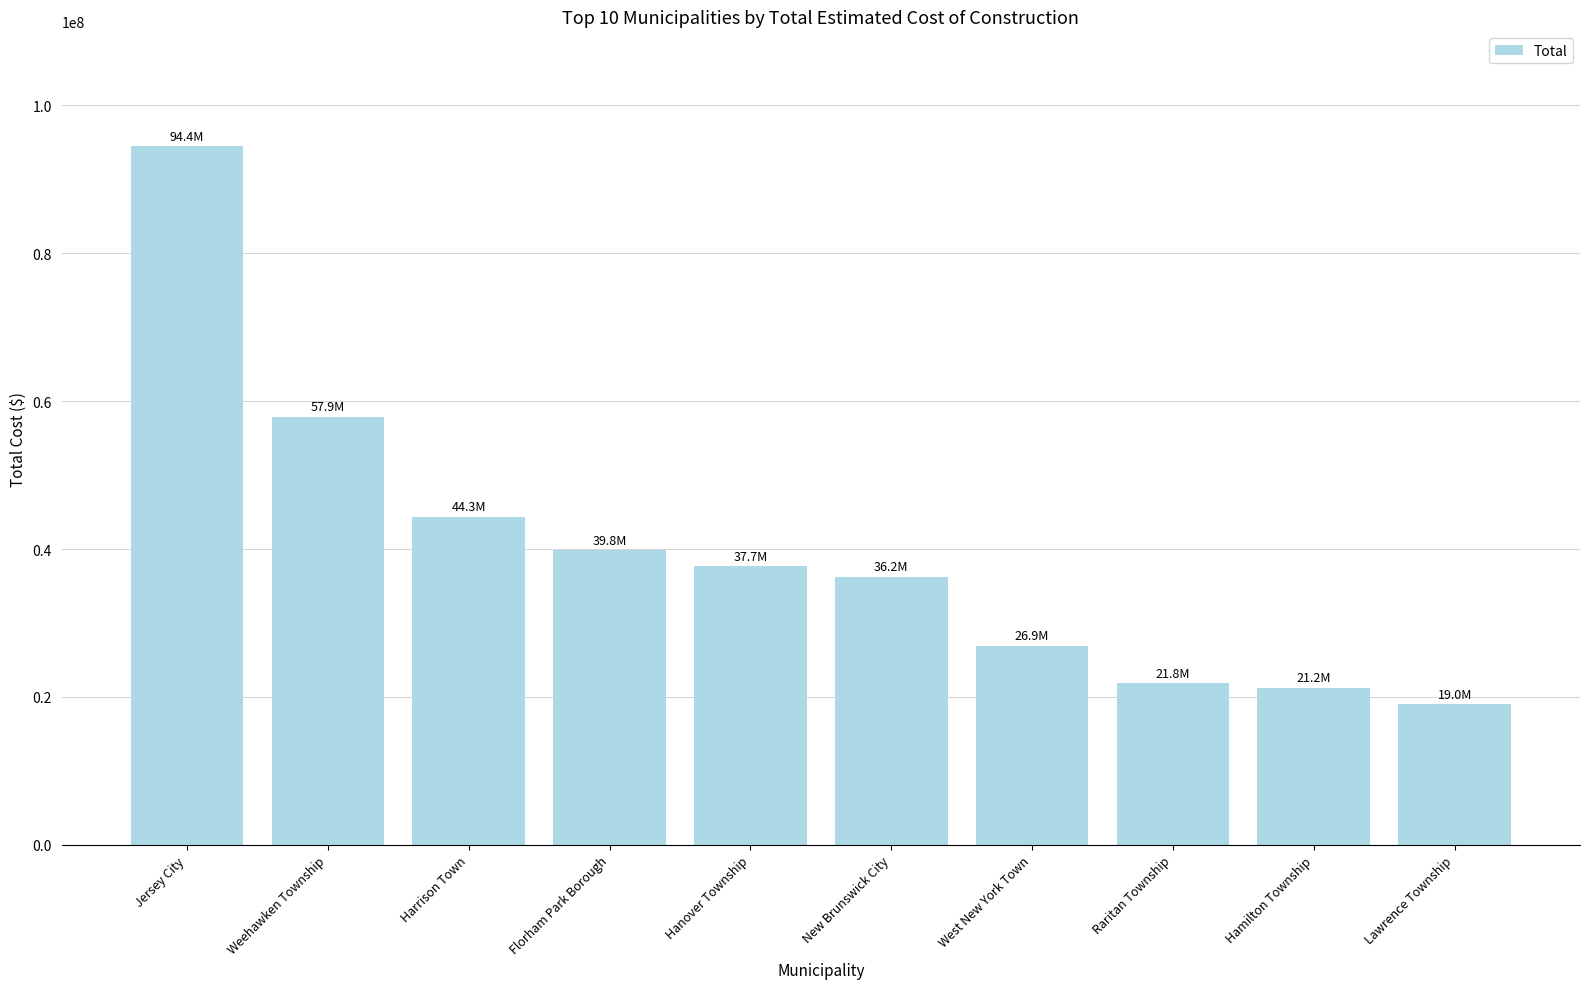

True or false: the data shows 15242450 at Raritan Township.

False